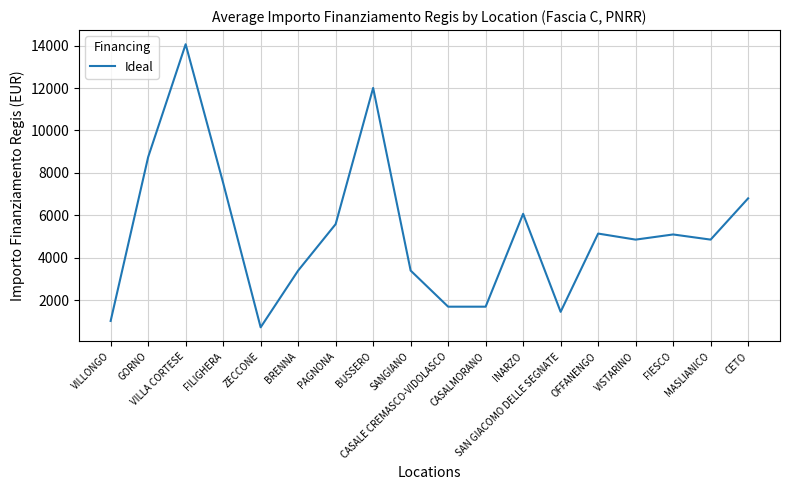

What is the greatest value displayed?

14063